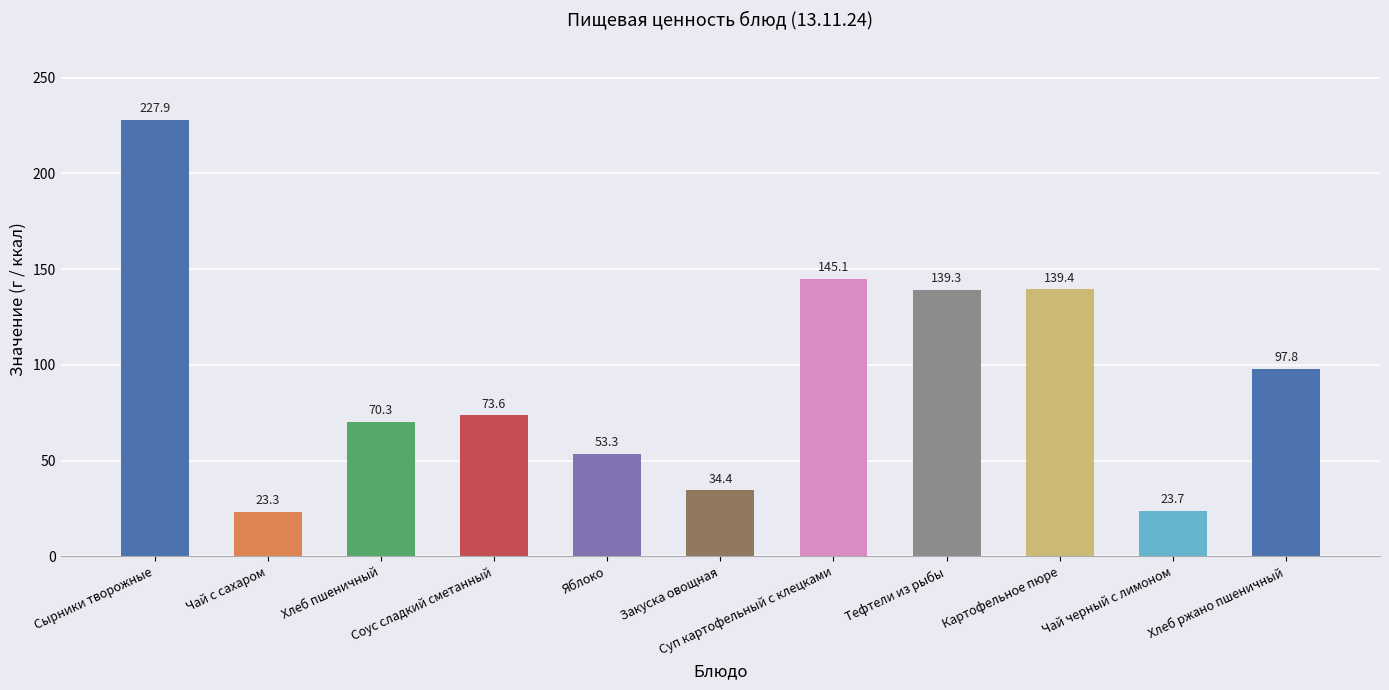

What is the difference between the maximum and minimum values?

204.6